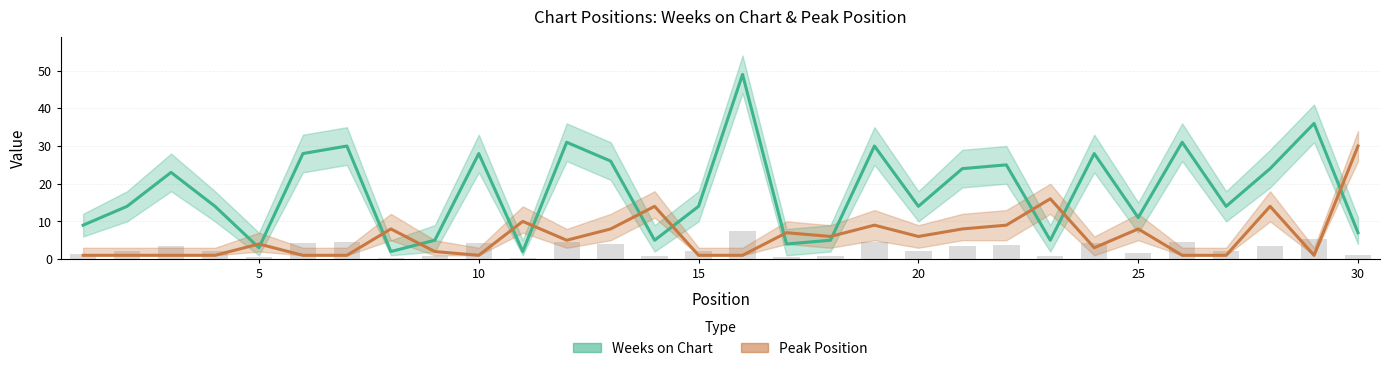

Rank the series by their maximum value, from highest to lowest.

Weeks on Chart, Peak Position